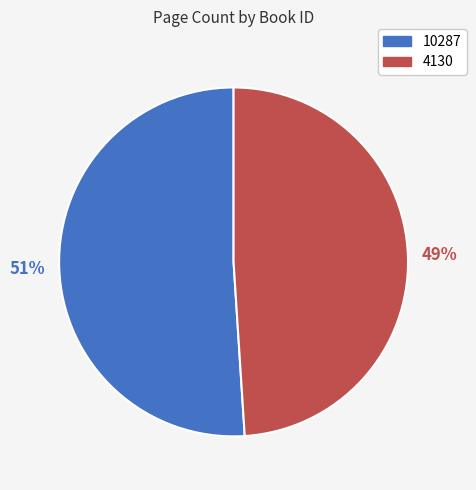

Between 10287 and 4130, which is larger?

10287